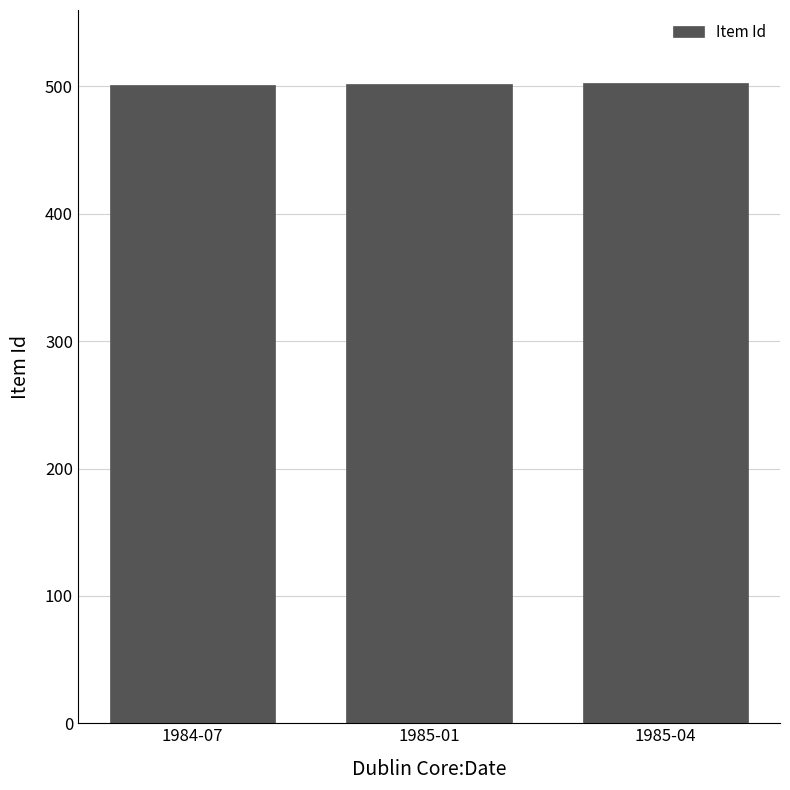

How many data points are less than 502?

1